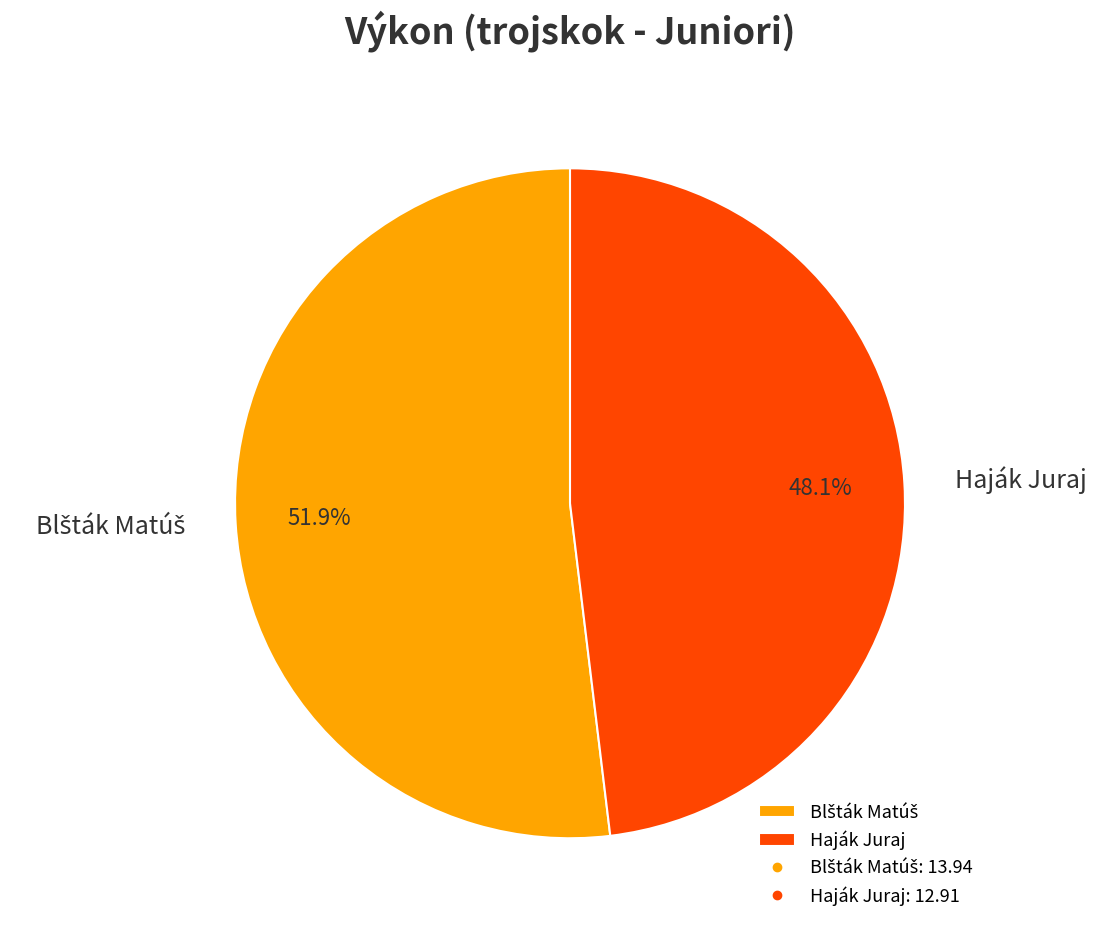

Which category has the smallest portion of the pie?

Haják Juraj